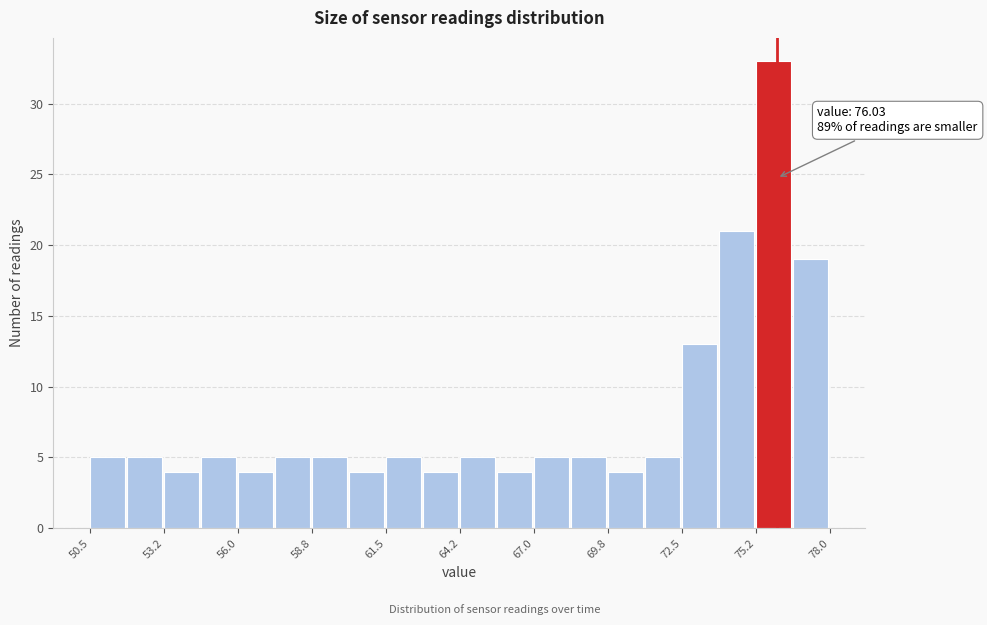

Read against the x-axis, roughly where is the centre of the tallest bar?

76.0